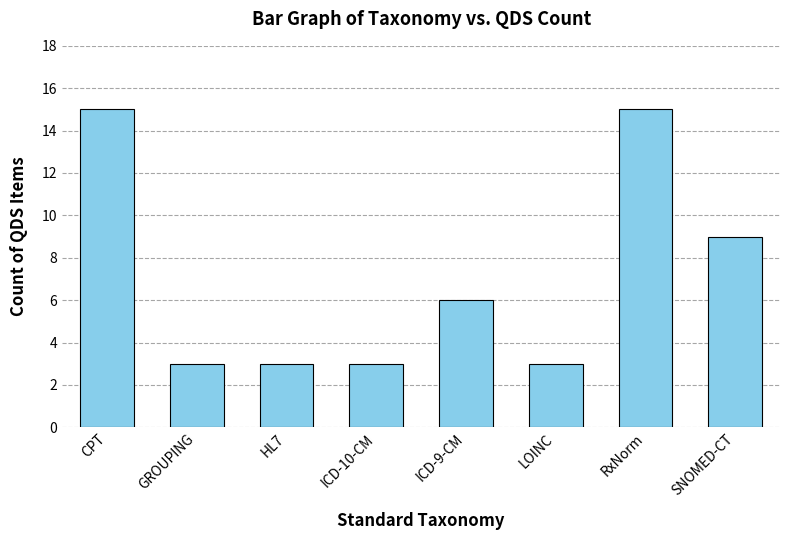

Is it true that the value at ICD-9-CM is 11?

False